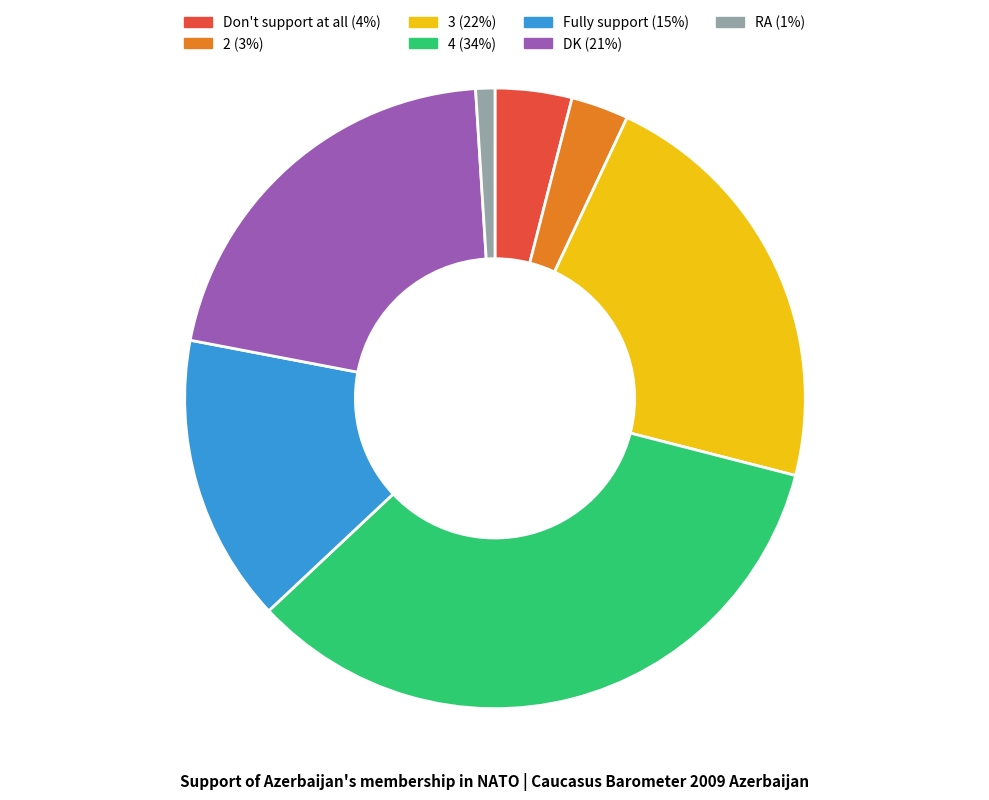

The Fully support slice represents 15% of the pie. True or false?

True